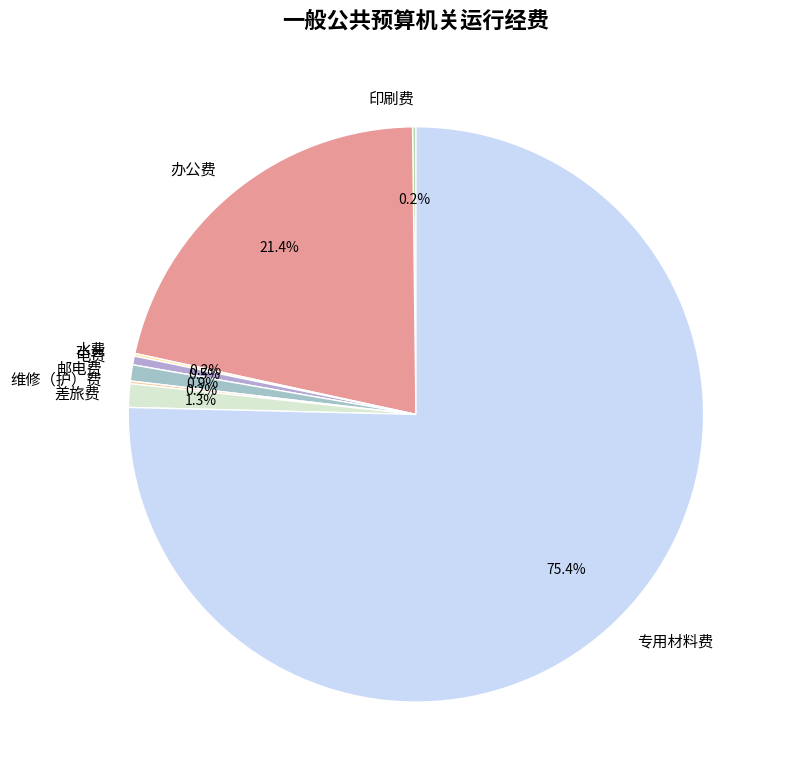

Does 专用材料费 account for over 50% of the chart?

Yes